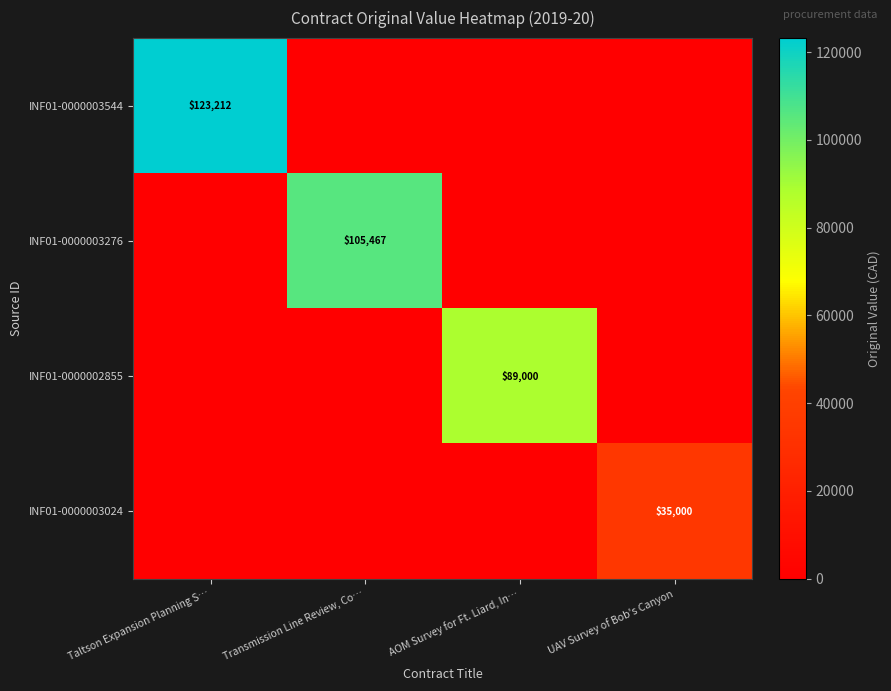

At how many categories does at least one series exceed 14498?

4